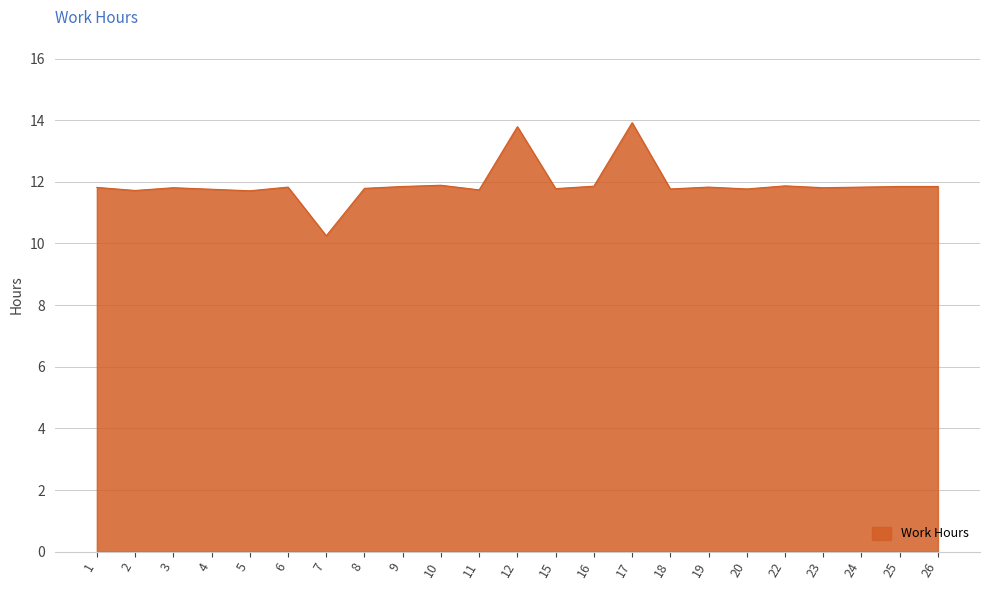

What is the ratio of the value at 1 to the value at 23?

1.0